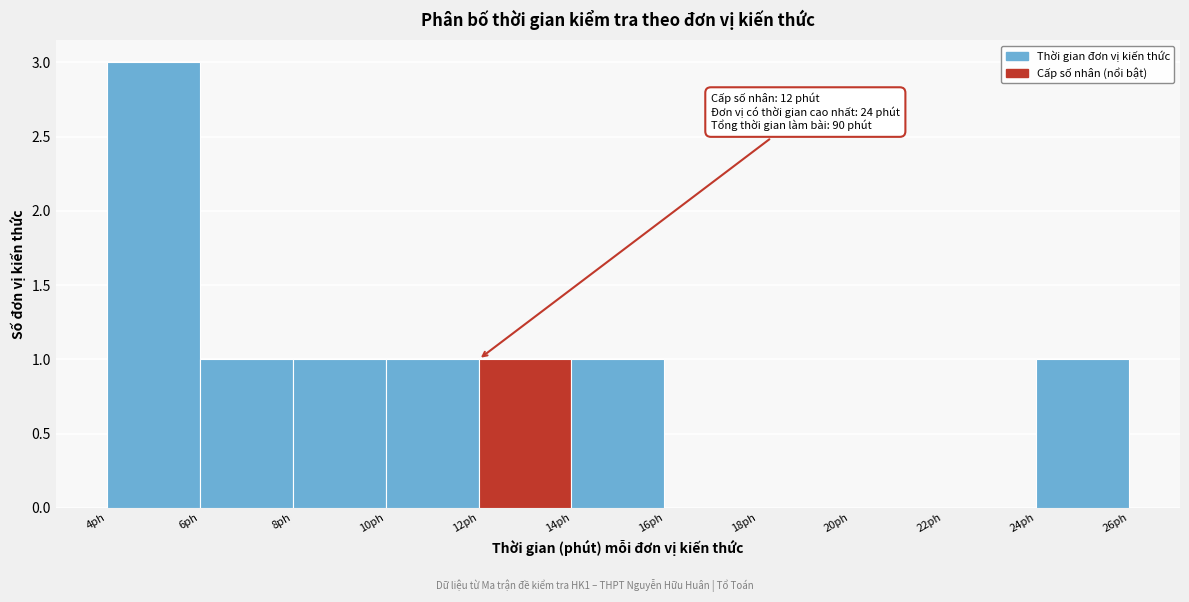

Which range on the x-axis has the tallest bar?

4 to 6